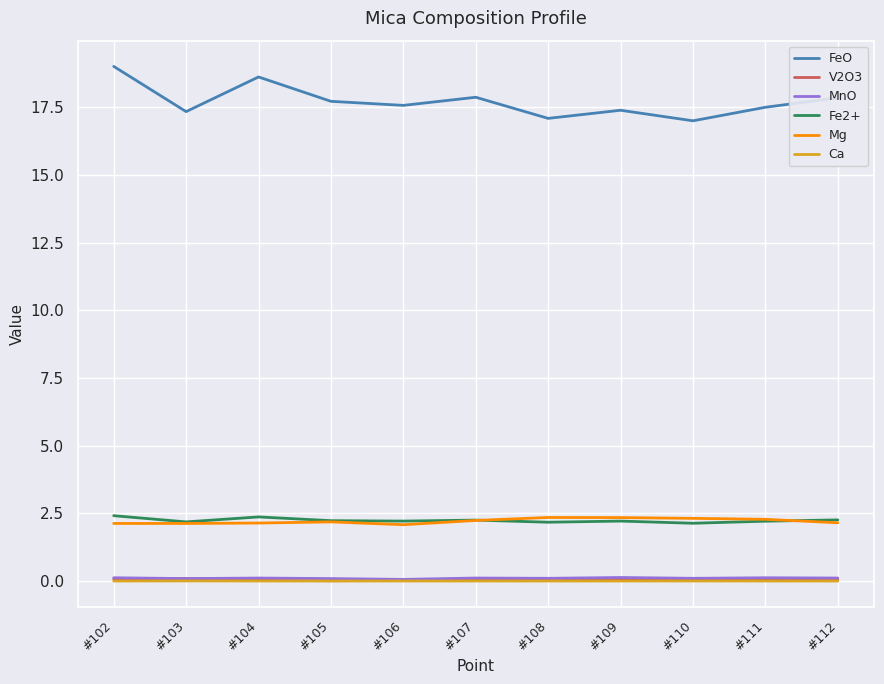

True or false: FeO and Ca intersect in this chart.

False